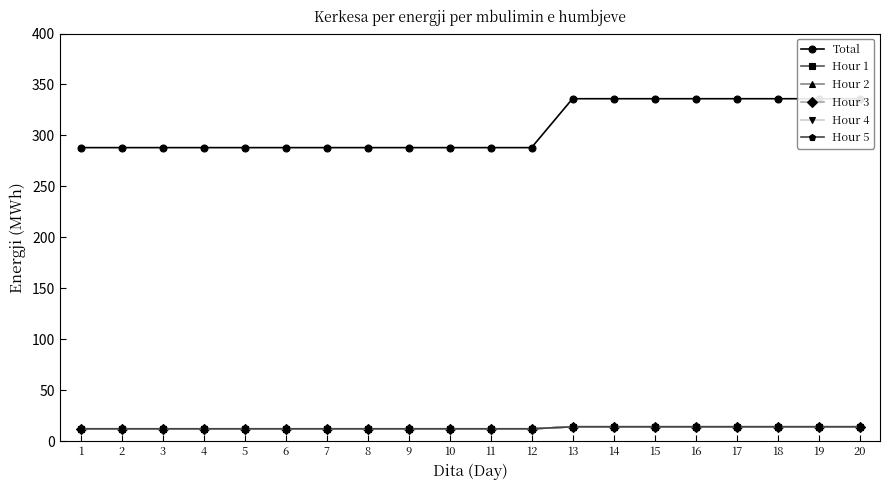

True or false: Hour 3 and Hour 4 cross at least once.

False